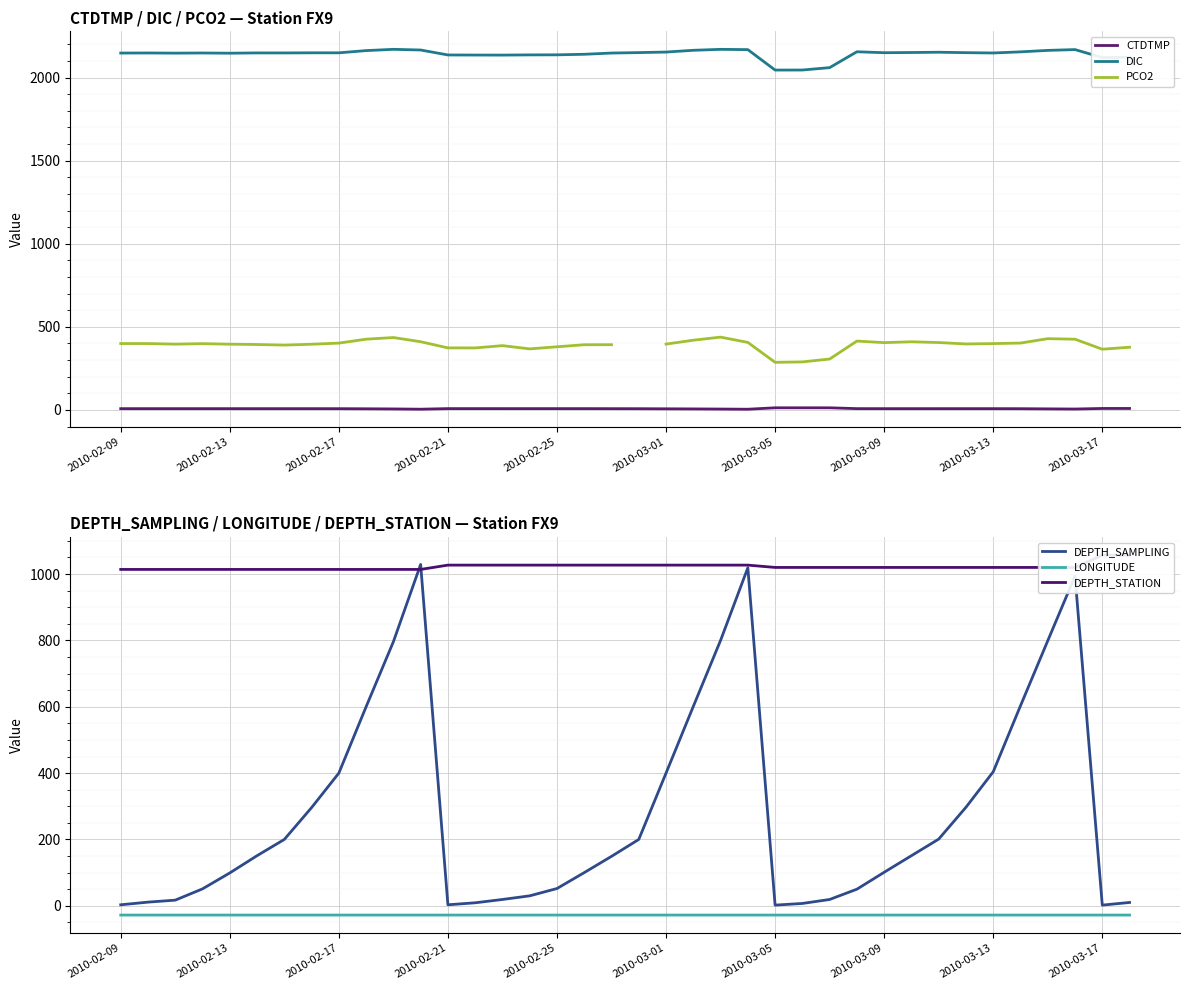

How many lines are shown in the chart?

6